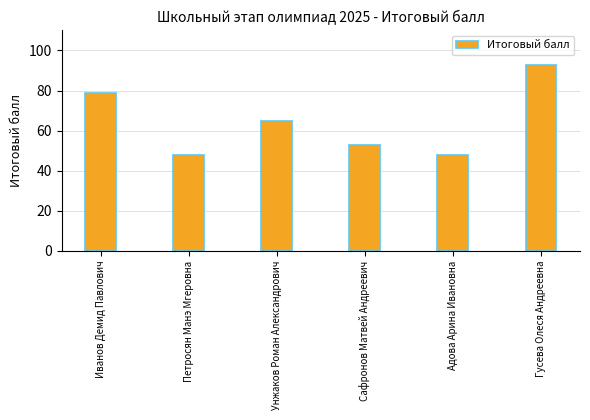

At which label does the data first exceed 65?

Иванов Демид Павлович